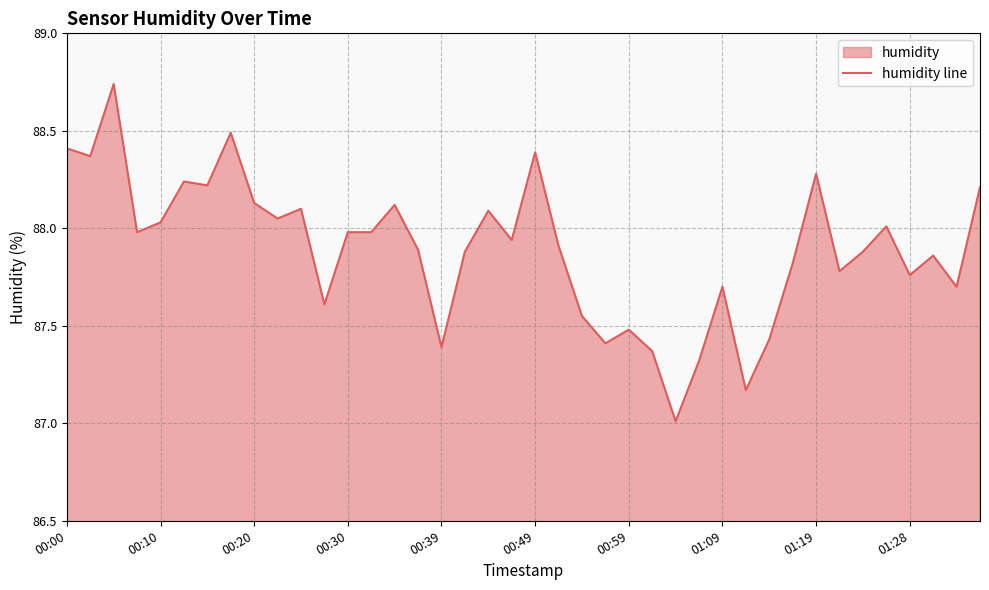

Is it true that the value at 00:00 is 132.9?

False